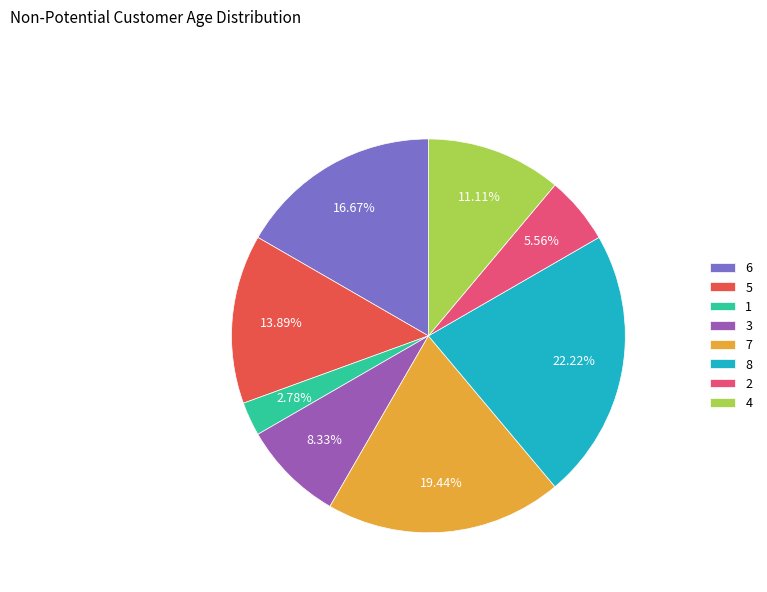

Rank the categories by value from highest to lowest.

8, 7, 6, 5, 4, 3, 2, 1